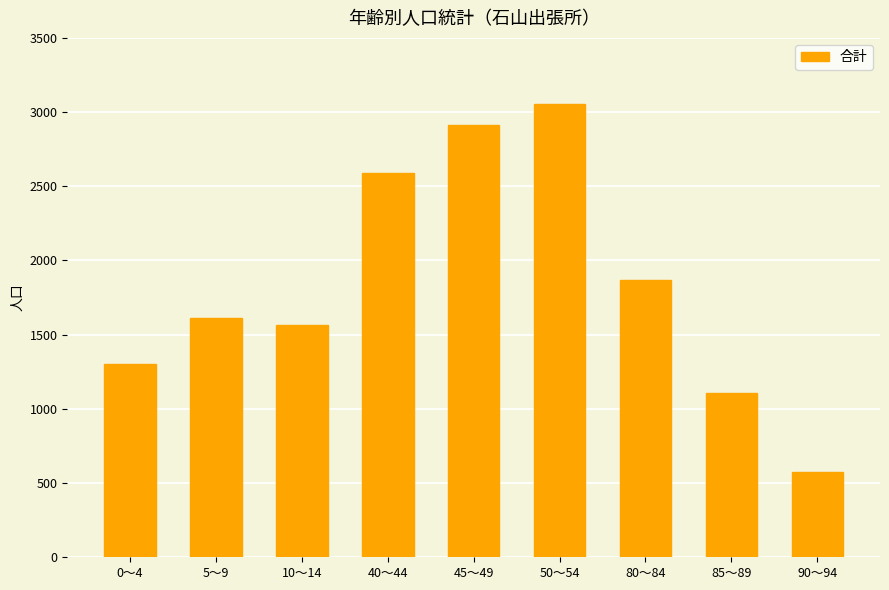

What is the sum of all values?

16583